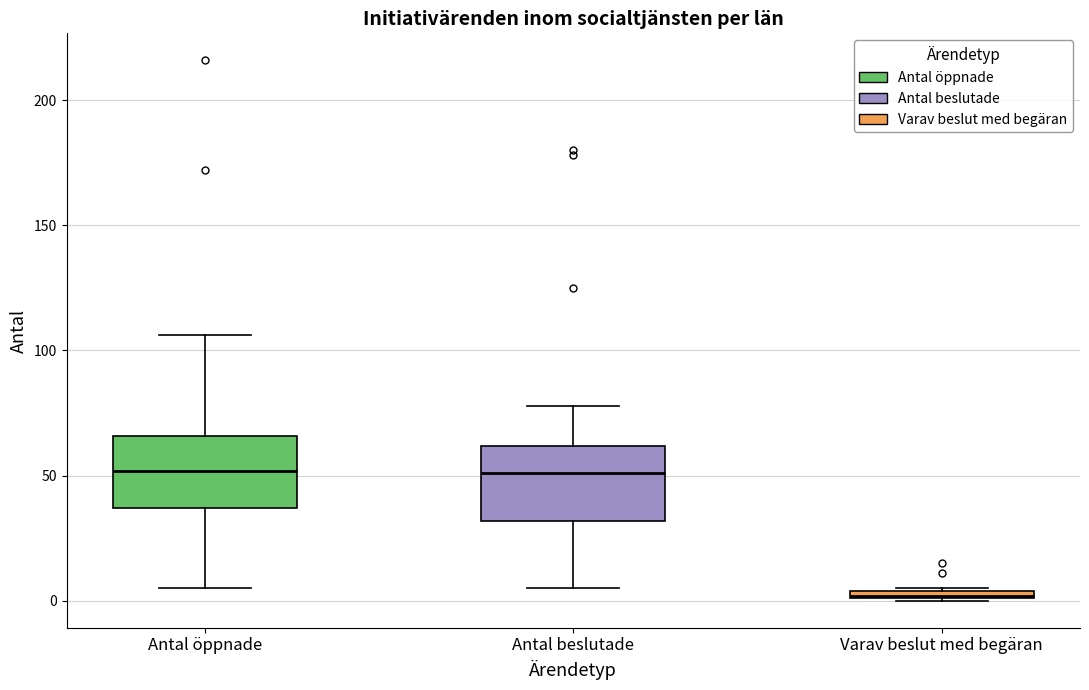

Where is the upper edge of the box for Varav beslut med begäran on the y-axis? The values are not printed on the chart, so give them approximately, as read against the axis.

5